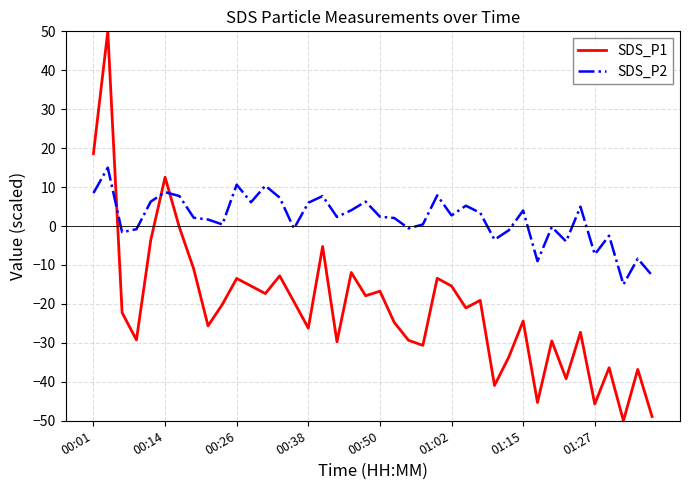

Which series has the largest total across all categories?

SDS_P2